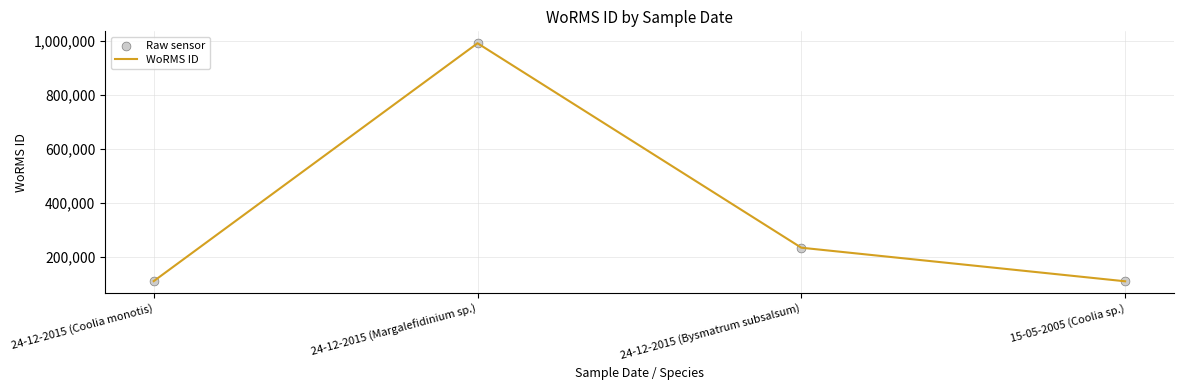

What is the maximum value shown in the chart?

990875